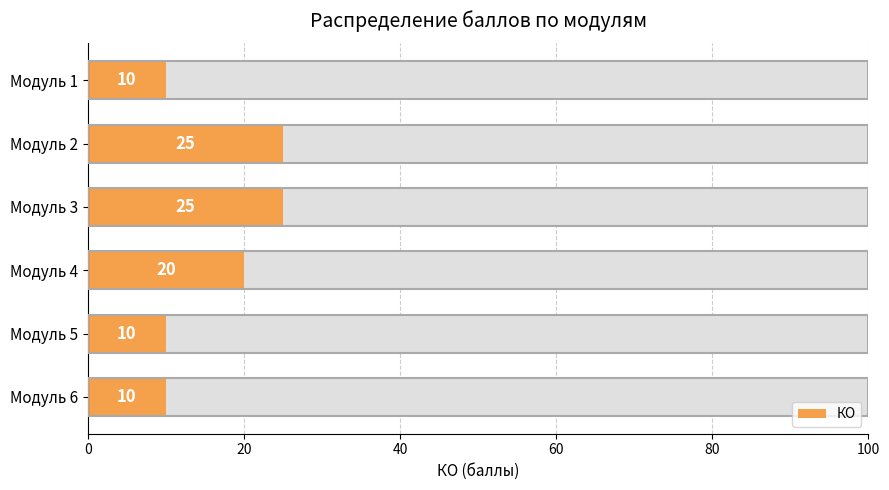

How many bars are there in total?

6